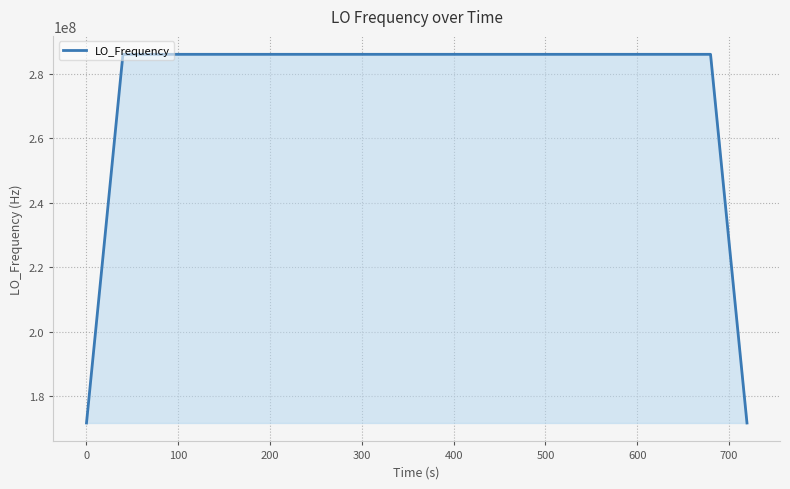

What is the difference between the maximum and minimum values?

114418801.6